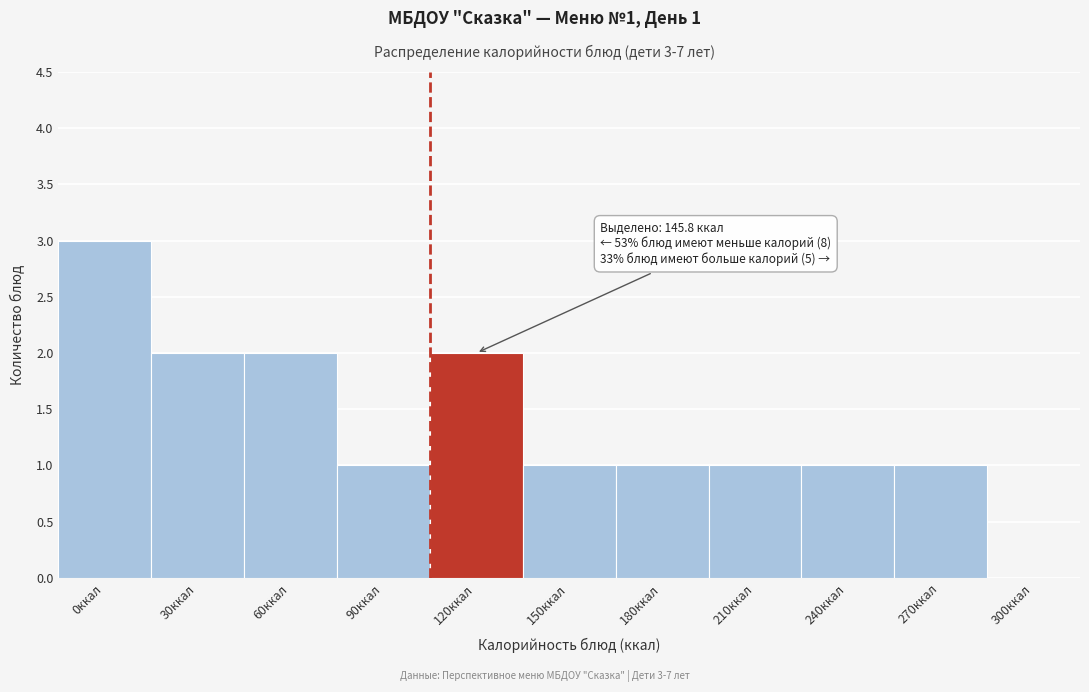

Reading left to right, list all the values displayed in this chart.

0ккал=3	30ккал=2	60ккал=2	90ккал=1	120ккал=2	150ккал=1	180ккал=1	210ккал=1	240ккал=1	270ккал=1	300ккал=0